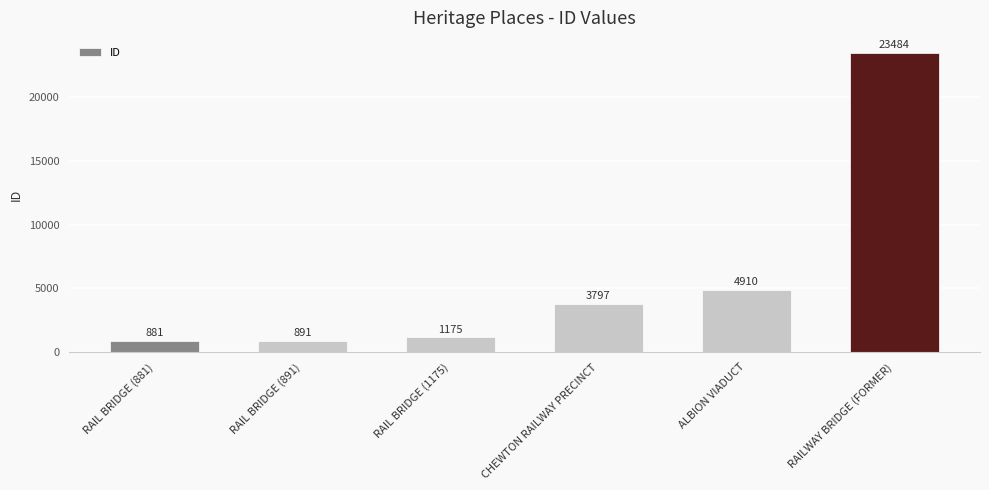

Does the chart contain any negative values?

No